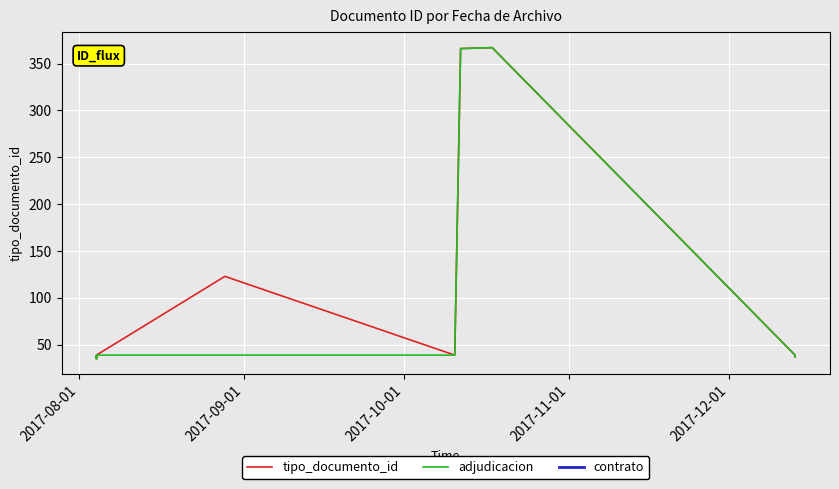

What is the label of the 8th point from the left?

2017-08-04 08:42:57